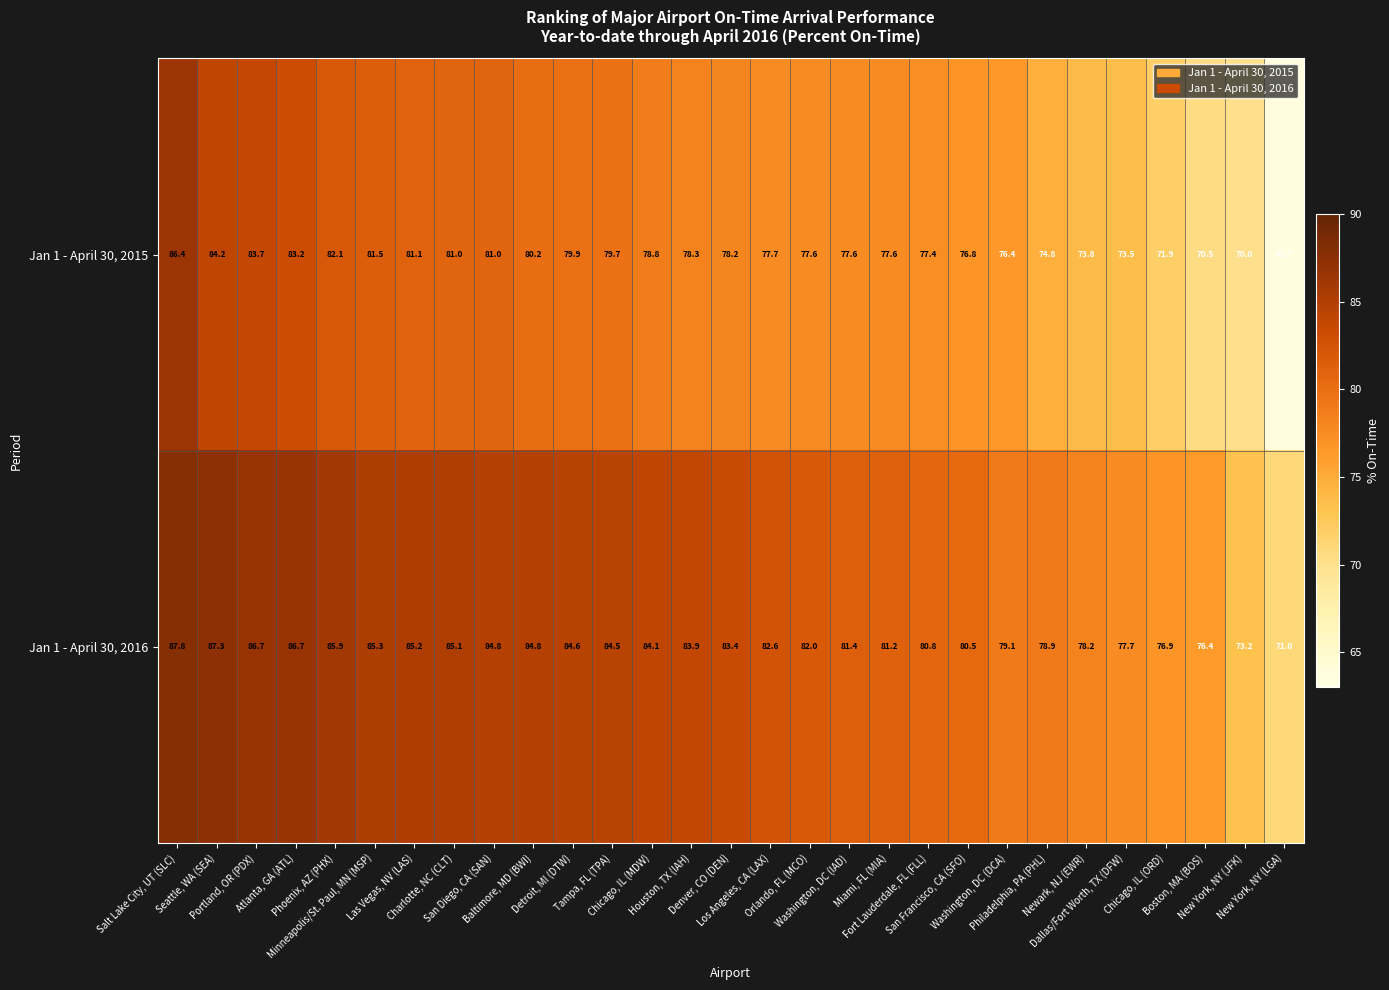

Which series has the widest spread of values?

Jan 1 - April 30, 2015